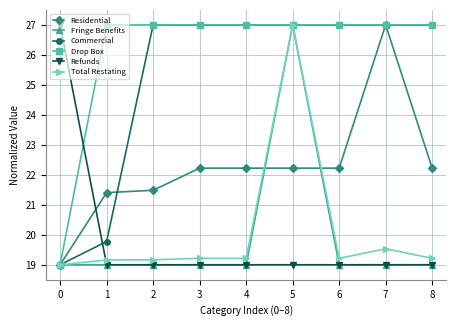

What is the value of the Residential point at the 5th from the left?

22.2